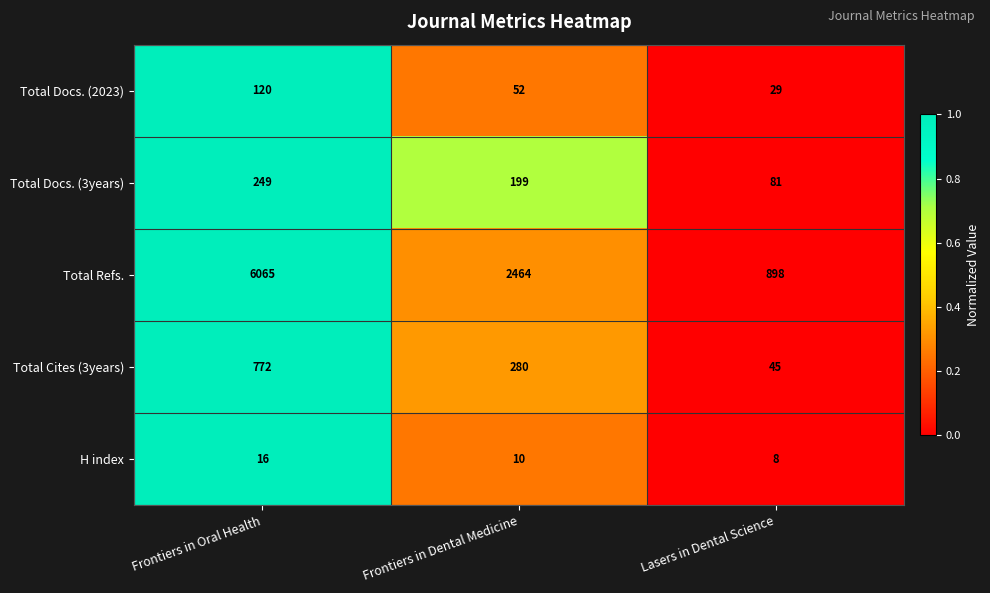

Which series has the widest spread of values?

Total Refs.